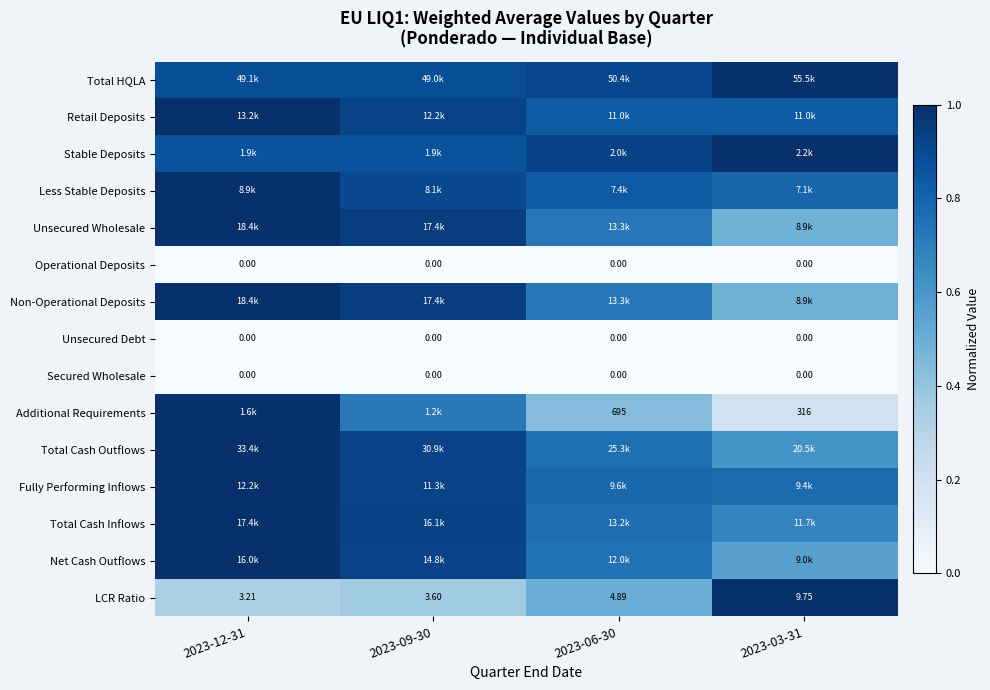

At which label does Additional Requirements reach its peak?

2023-12-31